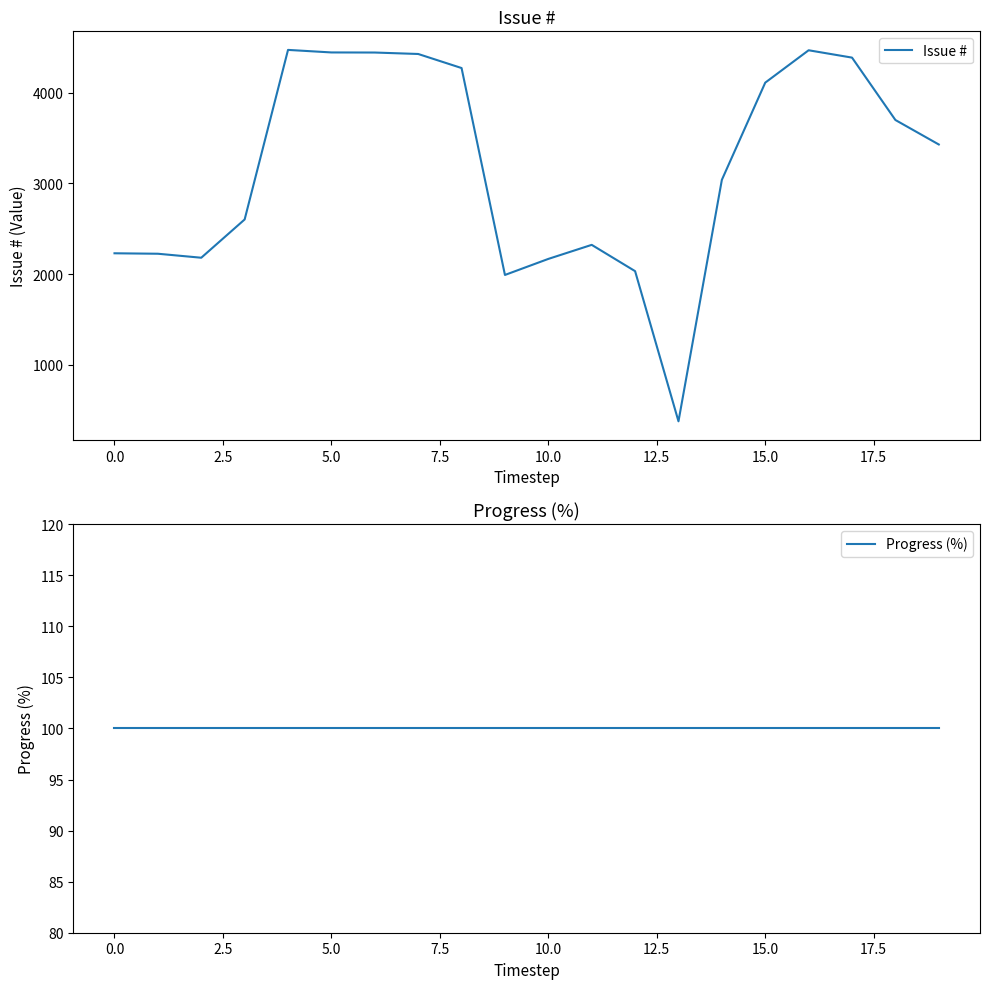

Does the chart display data point markers on the line(s)?

No